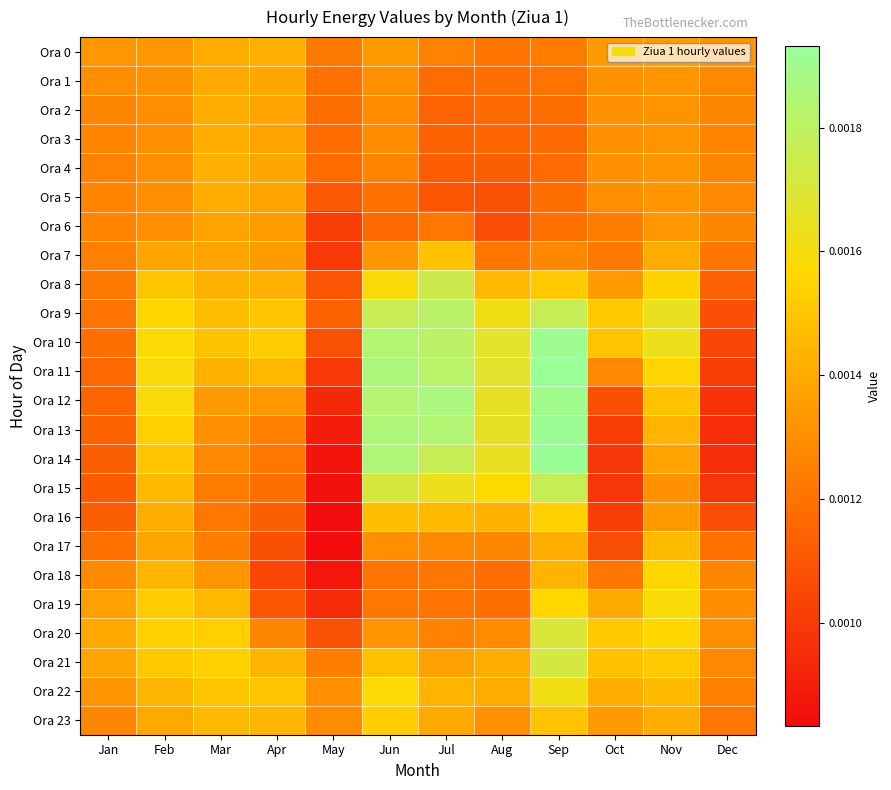

Reading right to left, transcribe all the data shown in this chart.

Ora 0: Dec=0.0	Nov=0.0	Oct=0.0	Sep=0.0	Aug=0.0	Jul=0.0	Jun=0.0	May=0.0	Apr=0.0	Mar=0.0	Feb=0.0	Jan=0.0
Ora 1: Dec=0.0	Nov=0.0	Oct=0.0	Sep=0.0	Aug=0.0	Jul=0.0	Jun=0.0	May=0.0	Apr=0.0	Mar=0.0	Feb=0.0	Jan=0.0
Ora 2: Dec=0.0	Nov=0.0	Oct=0.0	Sep=0.0	Aug=0.0	Jul=0.0	Jun=0.0	May=0.0	Apr=0.0	Mar=0.0	Feb=0.0	Jan=0.0
Ora 3: Dec=0.0	Nov=0.0	Oct=0.0	Sep=0.0	Aug=0.0	Jul=0.0	Jun=0.0	May=0.0	Apr=0.0	Mar=0.0	Feb=0.0	Jan=0.0
Ora 4: Dec=0.0	Nov=0.0	Oct=0.0	Sep=0.0	Aug=0.0	Jul=0.0	Jun=0.0	May=0.0	Apr=0.0	Mar=0.0	Feb=0.0	Jan=0.0
Ora 5: Dec=0.0	Nov=0.0	Oct=0.0	Sep=0.0	Aug=0.0	Jul=0.0	Jun=0.0	May=0.0	Apr=0.0	Mar=0.0	Feb=0.0	Jan=0.0
Ora 6: Dec=0.0	Nov=0.0	Oct=0.0	Sep=0.0	Aug=0.0	Jul=0.0	Jun=0.0	May=0.0	Apr=0.0	Mar=0.0	Feb=0.0	Jan=0.0
Ora 7: Dec=0.0	Nov=0.0	Oct=0.0	Sep=0.0	Aug=0.0	Jul=0.0	Jun=0.0	May=0.0	Apr=0.0	Mar=0.0	Feb=0.0	Jan=0.0
Ora 8: Dec=0.0	Nov=0.0	Oct=0.0	Sep=0.0	Aug=0.0	Jul=0.0	Jun=0.0	May=0.0	Apr=0.0	Mar=0.0	Feb=0.0	Jan=0.0
Ora 9: Dec=0.0	Nov=0.0	Oct=0.0	Sep=0.0	Aug=0.0	Jul=0.0	Jun=0.0	May=0.0	Apr=0.0	Mar=0.0	Feb=0.0	Jan=0.0
Ora 10: Dec=0.0	Nov=0.0	Oct=0.0	Sep=0.0	Aug=0.0	Jul=0.0	Jun=0.0	May=0.0	Apr=0.0	Mar=0.0	Feb=0.0	Jan=0.0
Ora 11: Dec=0.0	Nov=0.0	Oct=0.0	Sep=0.0	Aug=0.0	Jul=0.0	Jun=0.0	May=0.0	Apr=0.0	Mar=0.0	Feb=0.0	Jan=0.0
Ora 12: Dec=0.0	Nov=0.0	Oct=0.0	Sep=0.0	Aug=0.0	Jul=0.0	Jun=0.0	May=0.0	Apr=0.0	Mar=0.0	Feb=0.0	Jan=0.0
Ora 13: Dec=0.0	Nov=0.0	Oct=0.0	Sep=0.0	Aug=0.0	Jul=0.0	Jun=0.0	May=0.0	Apr=0.0	Mar=0.0	Feb=0.0	Jan=0.0
Ora 14: Dec=0.0	Nov=0.0	Oct=0.0	Sep=0.0	Aug=0.0	Jul=0.0	Jun=0.0	May=0.0	Apr=0.0	Mar=0.0	Feb=0.0	Jan=0.0
Ora 15: Dec=0.0	Nov=0.0	Oct=0.0	Sep=0.0	Aug=0.0	Jul=0.0	Jun=0.0	May=0.0	Apr=0.0	Mar=0.0	Feb=0.0	Jan=0.0
Ora 16: Dec=0.0	Nov=0.0	Oct=0.0	Sep=0.0	Aug=0.0	Jul=0.0	Jun=0.0	May=0.0	Apr=0.0	Mar=0.0	Feb=0.0	Jan=0.0
Ora 17: Dec=0.0	Nov=0.0	Oct=0.0	Sep=0.0	Aug=0.0	Jul=0.0	Jun=0.0	May=0.0	Apr=0.0	Mar=0.0	Feb=0.0	Jan=0.0
Ora 18: Dec=0.0	Nov=0.0	Oct=0.0	Sep=0.0	Aug=0.0	Jul=0.0	Jun=0.0	May=0.0	Apr=0.0	Mar=0.0	Feb=0.0	Jan=0.0
Ora 19: Dec=0.0	Nov=0.0	Oct=0.0	Sep=0.0	Aug=0.0	Jul=0.0	Jun=0.0	May=0.0	Apr=0.0	Mar=0.0	Feb=0.0	Jan=0.0
Ora 20: Dec=0.0	Nov=0.0	Oct=0.0	Sep=0.0	Aug=0.0	Jul=0.0	Jun=0.0	May=0.0	Apr=0.0	Mar=0.0	Feb=0.0	Jan=0.0
Ora 21: Dec=0.0	Nov=0.0	Oct=0.0	Sep=0.0	Aug=0.0	Jul=0.0	Jun=0.0	May=0.0	Apr=0.0	Mar=0.0	Feb=0.0	Jan=0.0
Ora 22: Dec=0.0	Nov=0.0	Oct=0.0	Sep=0.0	Aug=0.0	Jul=0.0	Jun=0.0	May=0.0	Apr=0.0	Mar=0.0	Feb=0.0	Jan=0.0
Ora 23: Dec=0.0	Nov=0.0	Oct=0.0	Sep=0.0	Aug=0.0	Jul=0.0	Jun=0.0	May=0.0	Apr=0.0	Mar=0.0	Feb=0.0	Jan=0.0